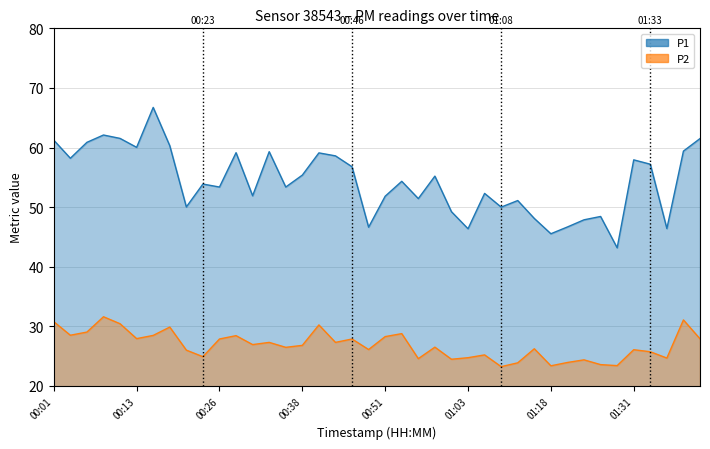

Rank the series by their average value, from highest to lowest.

P1, P2